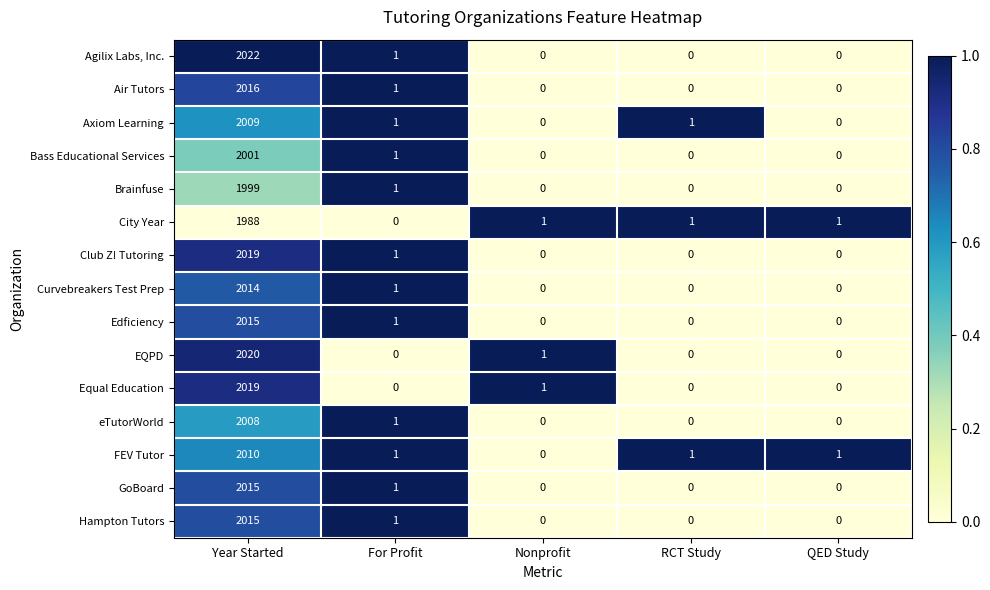

At which category does the chart reach its peak across all series?

Year Started